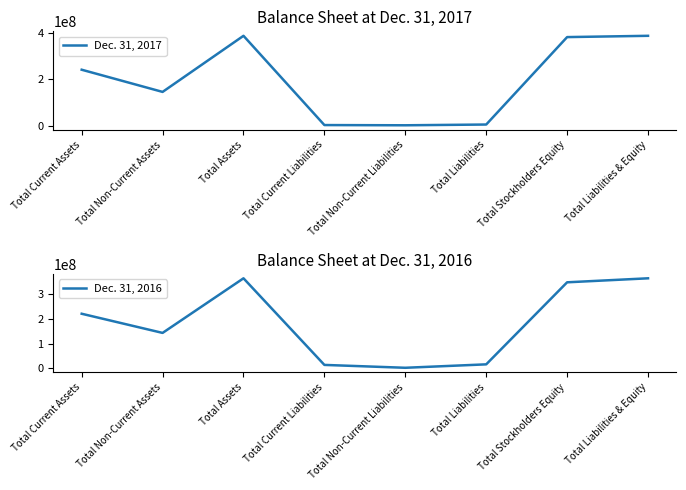

What is the difference between the maximum and minimum values in the Dec. 31, 2017 series?

385195428